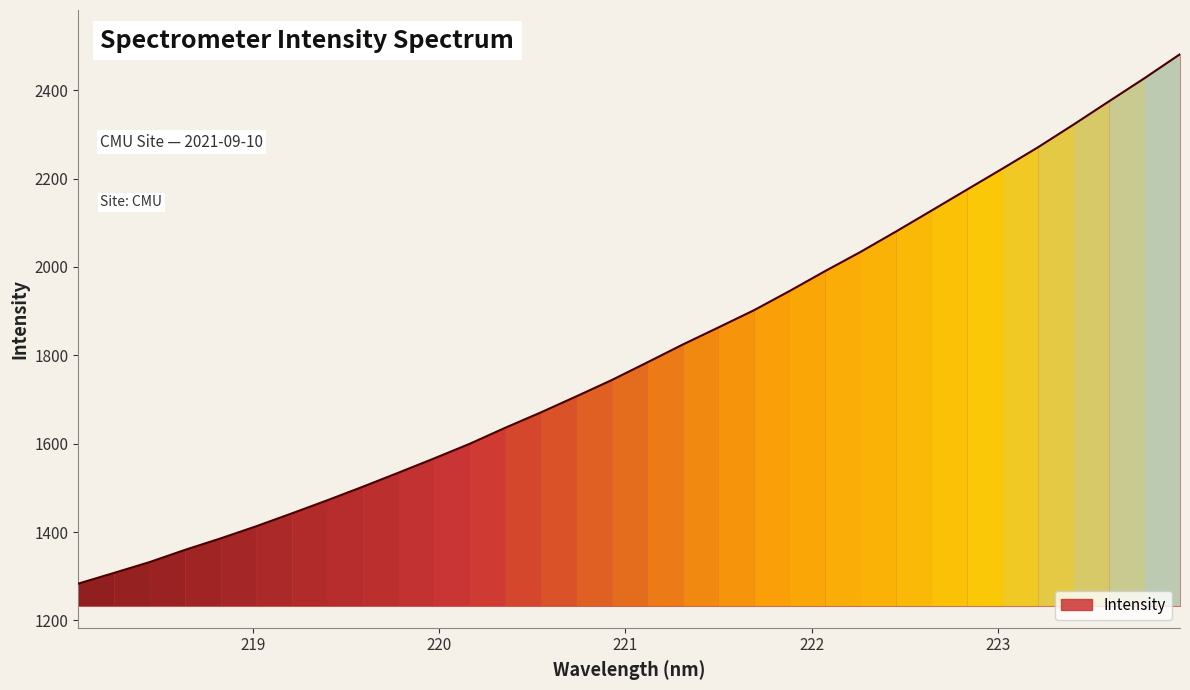

What is the difference between the maximum and minimum values?

1198.0